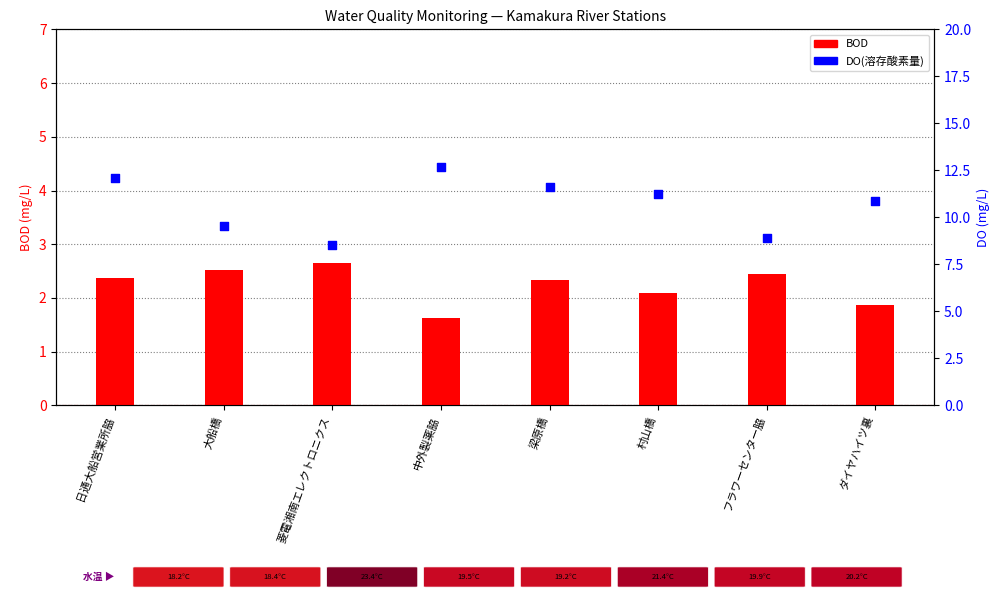

Which series has the largest Y range (max minus min)?

DO(溶存酸素量)